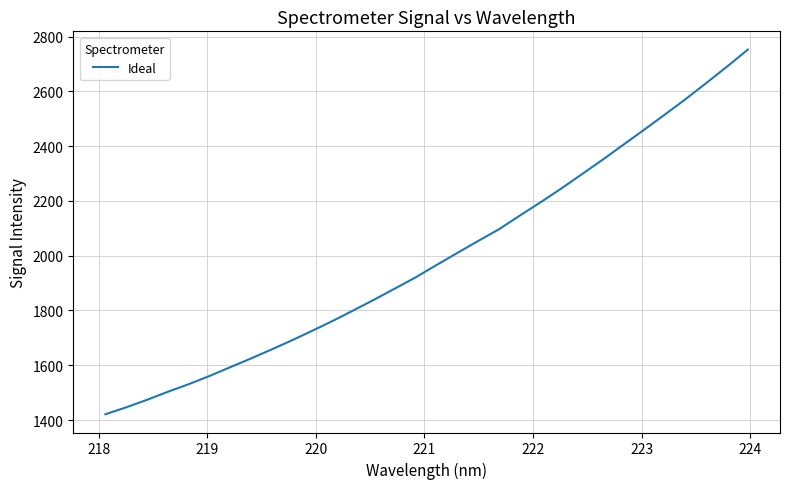

What is the smallest value displayed?

1420.9